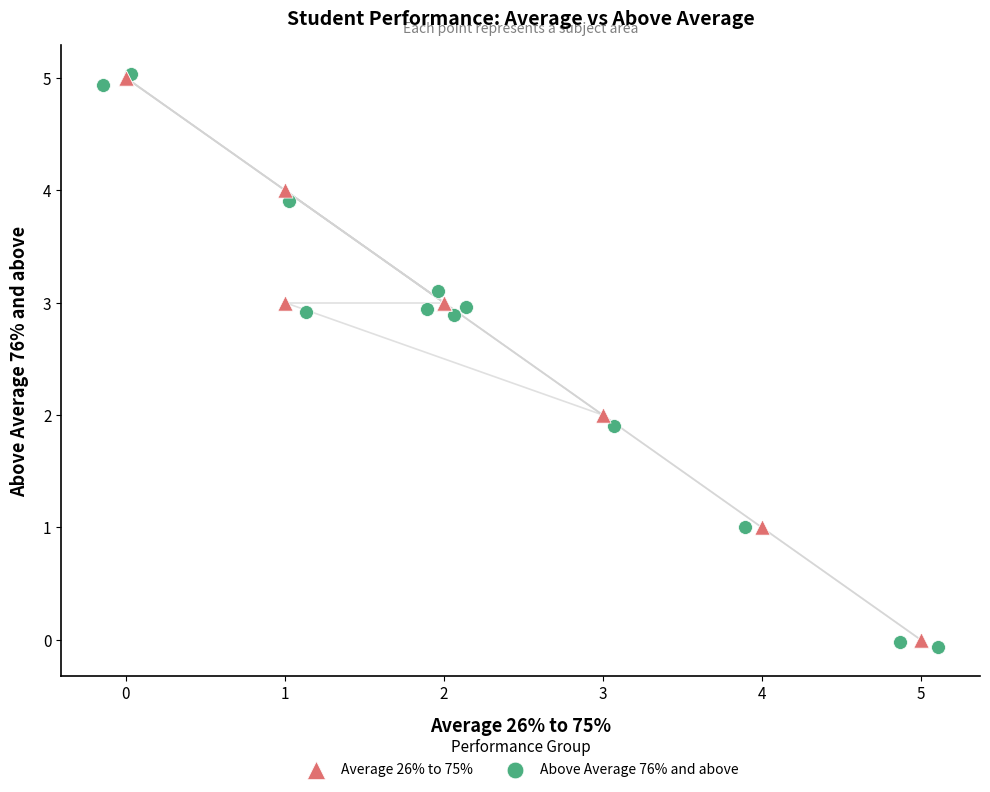

What are all the series names shown in the legend?

Average 26% to 75%, Above Average 76% and above